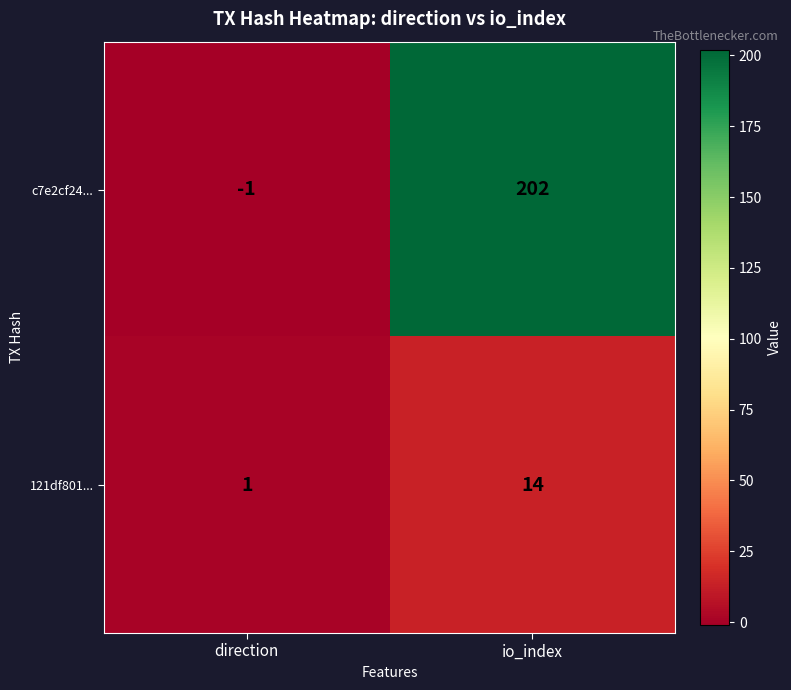

What is the maximum value shown in the chart?

202